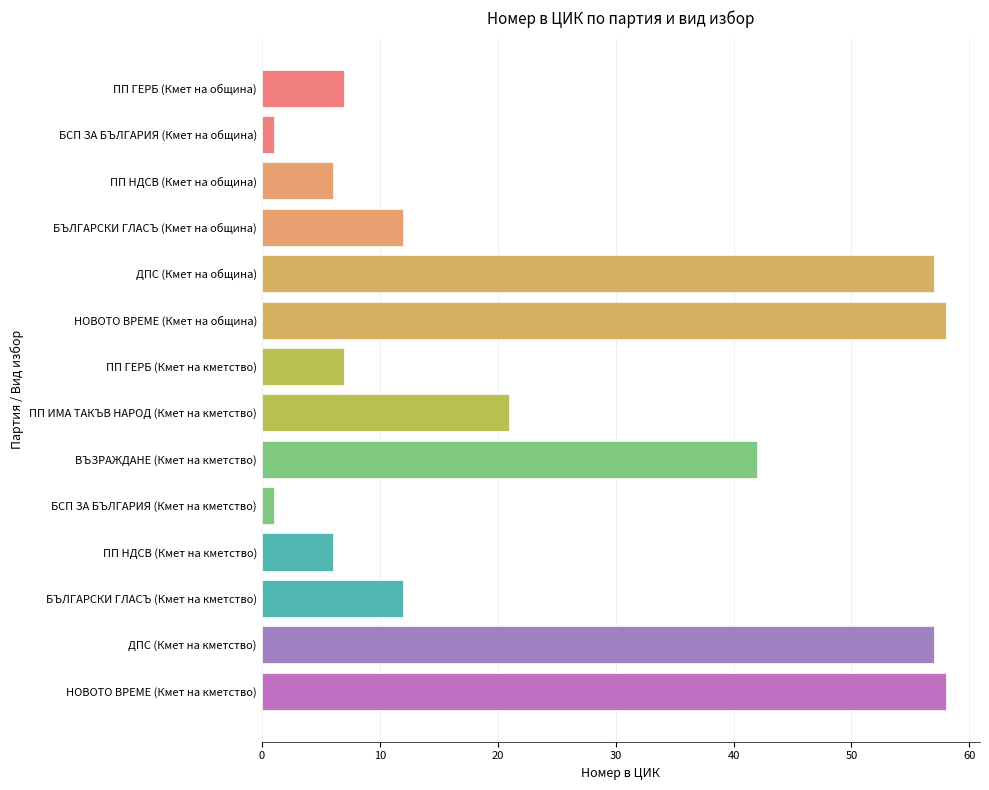

At which label is the value closest to 29?

ПП ИМА ТАКЪВ НАРОД (Кмет на кметство)